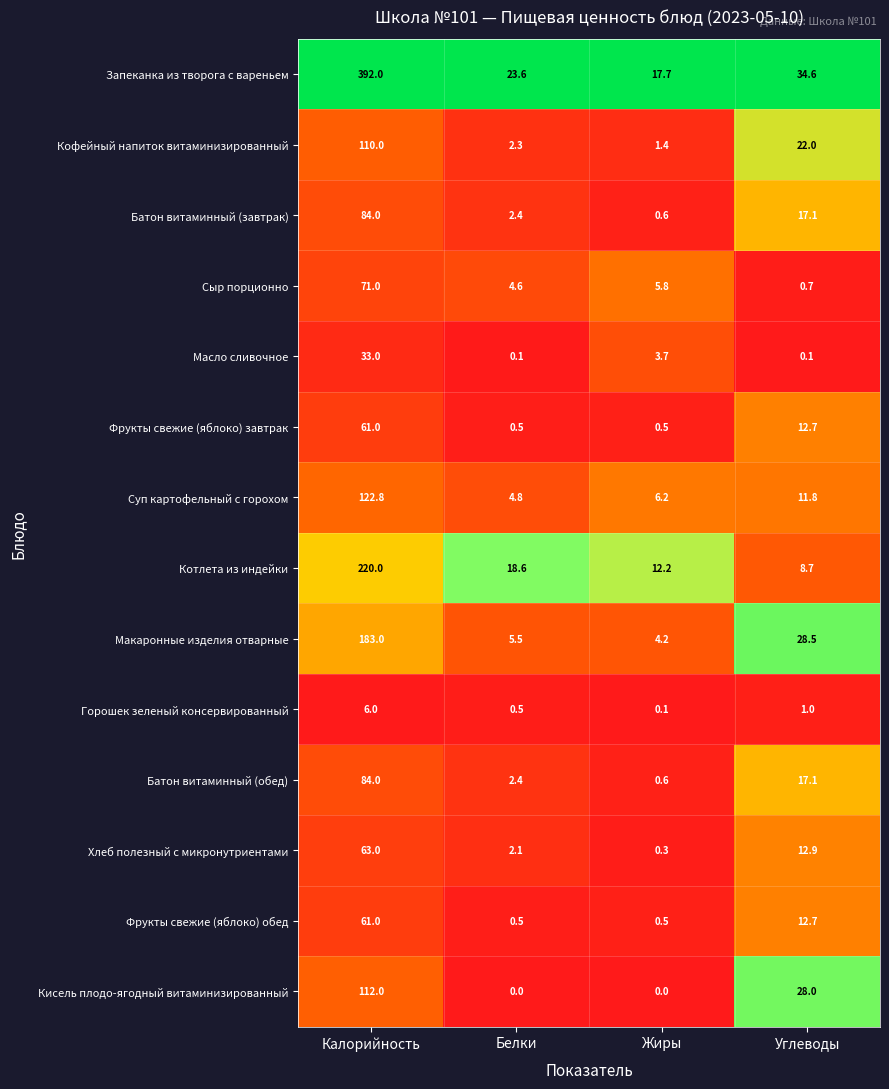

True or false: Макаронные изделия отварные has a value of 19.5 at Углеводы.

False